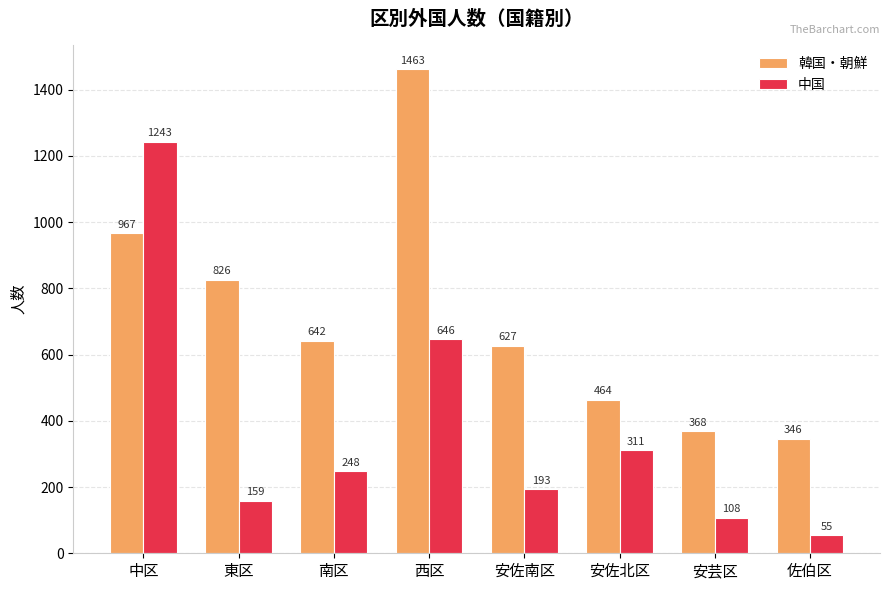

Which series changed the most between 中区 and 安佐南区?

中国